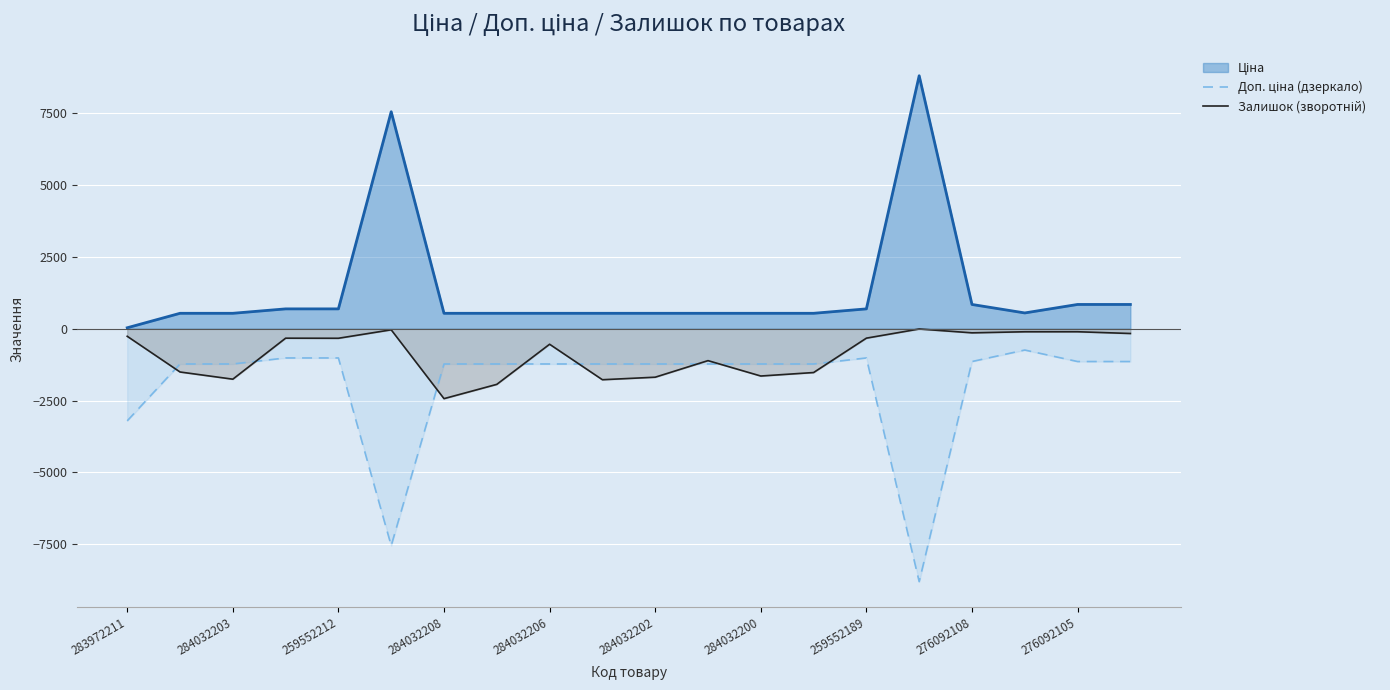

Is it true that Доп. ціна (дзеркало) equals -162.5 at 17?

False